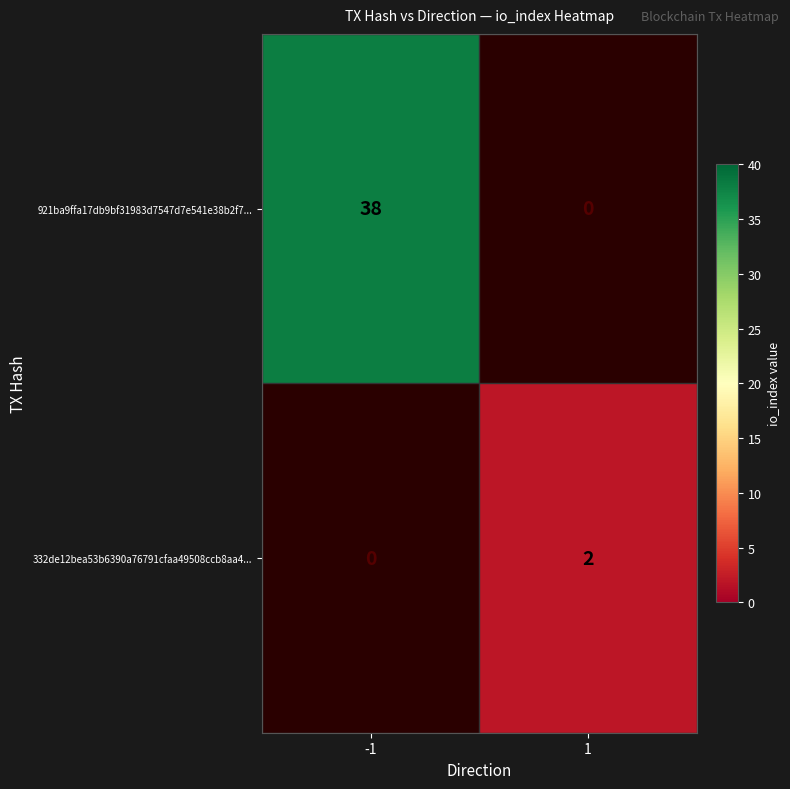

The 921ba9ffa17db9bf31983d7547d7e541e38b2f7... series shows 11 at -1. True or false?

False